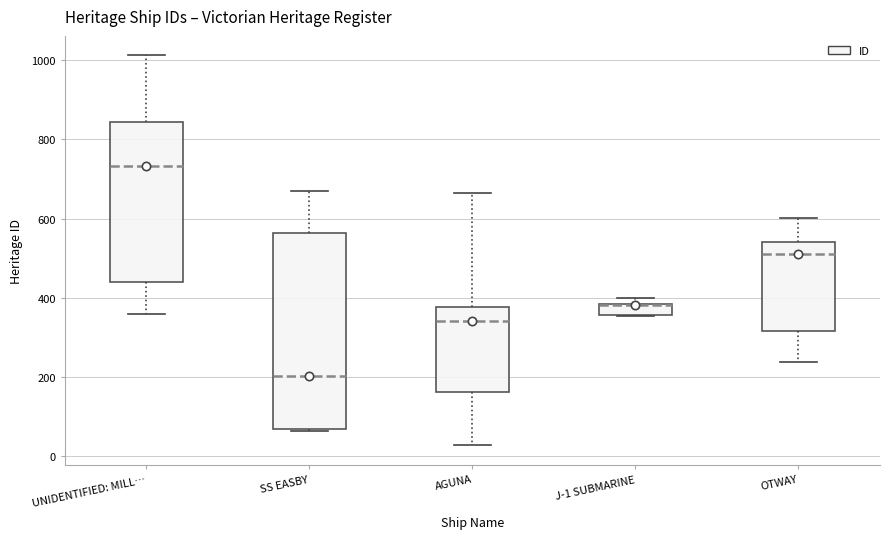

Where does the upper whisker of the box for OTWAY end on the y-axis? The values are not printed on the chart, so give them approximately, as read against the axis.

600